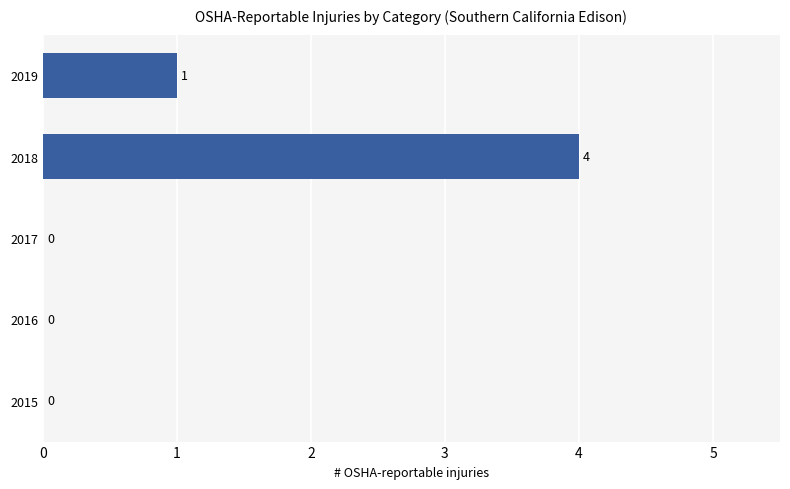

Reading bottom to top, what are all the values shown in this chart?

2015=0	2016=0	2017=0	2018=4	2019=1